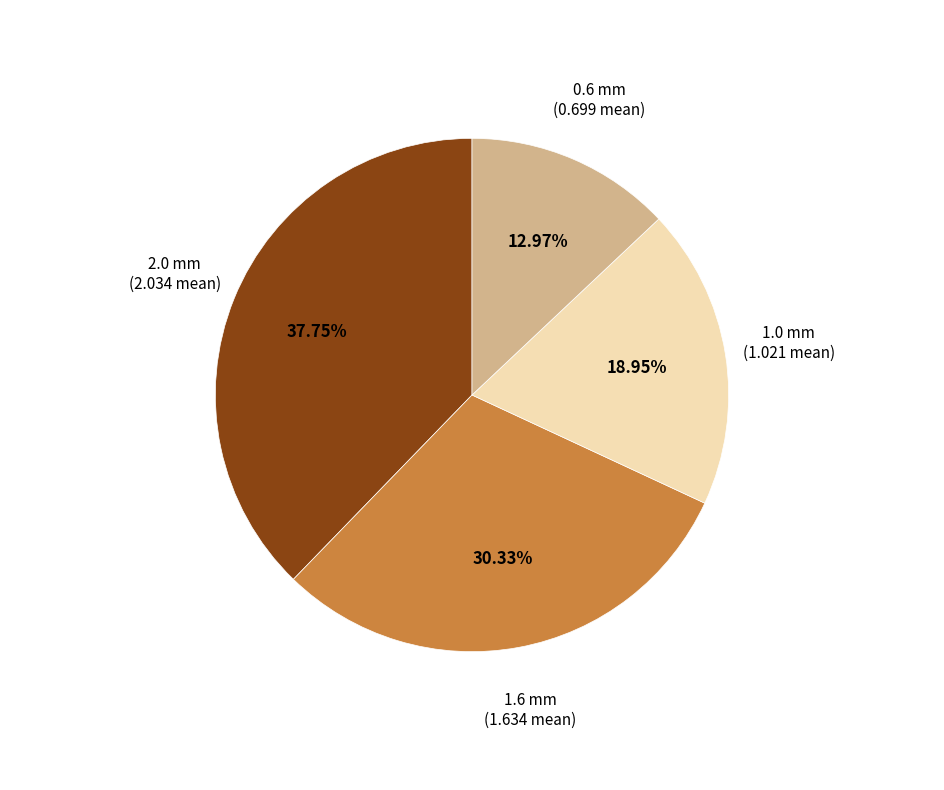

To the nearest percent, what is the difference between the largest and smallest slice percentages?

25%